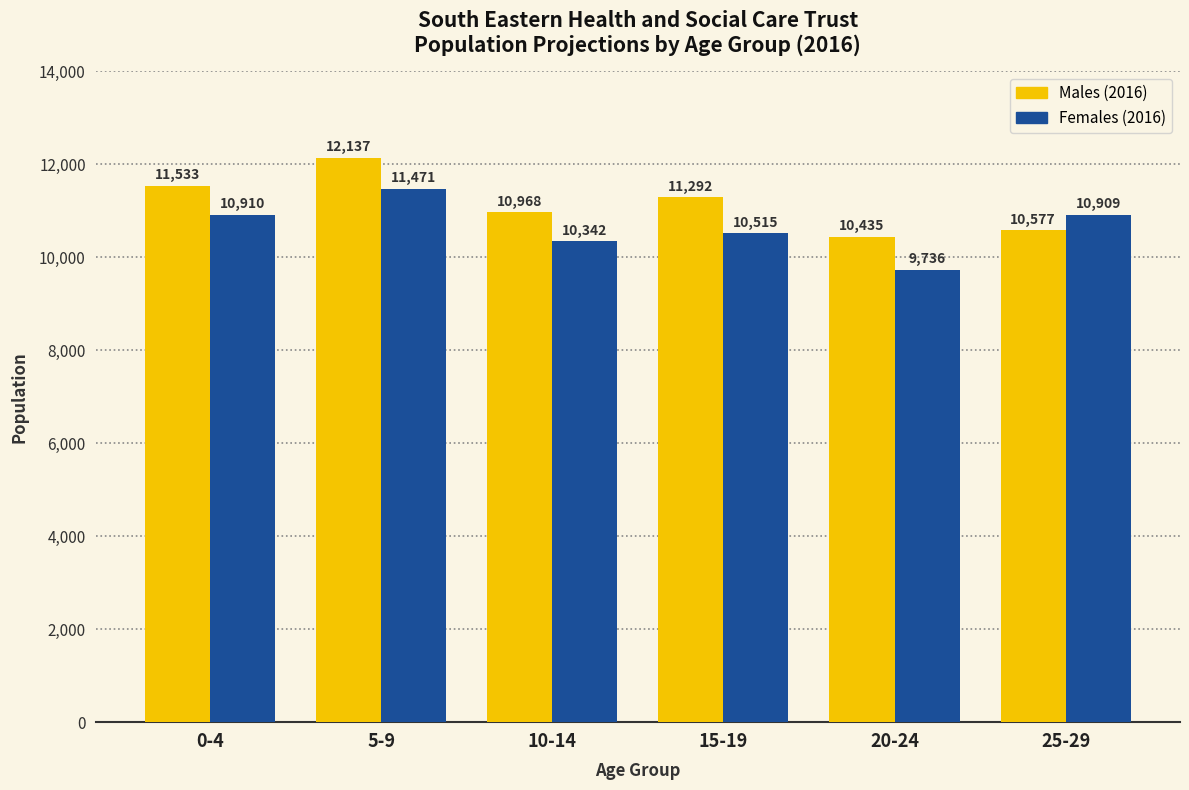

What is the difference between the highest and lowest values at 20-24?

699